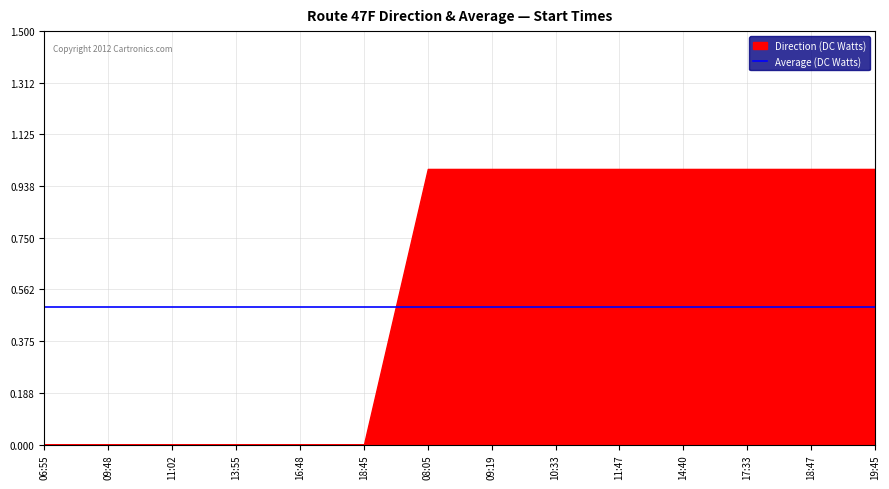

What position from the left is 17:33?

12